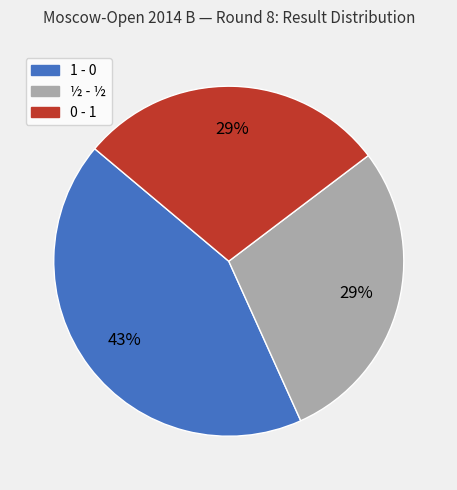

Between ½ - ½ and 1 - 0, which is larger?

1 - 0